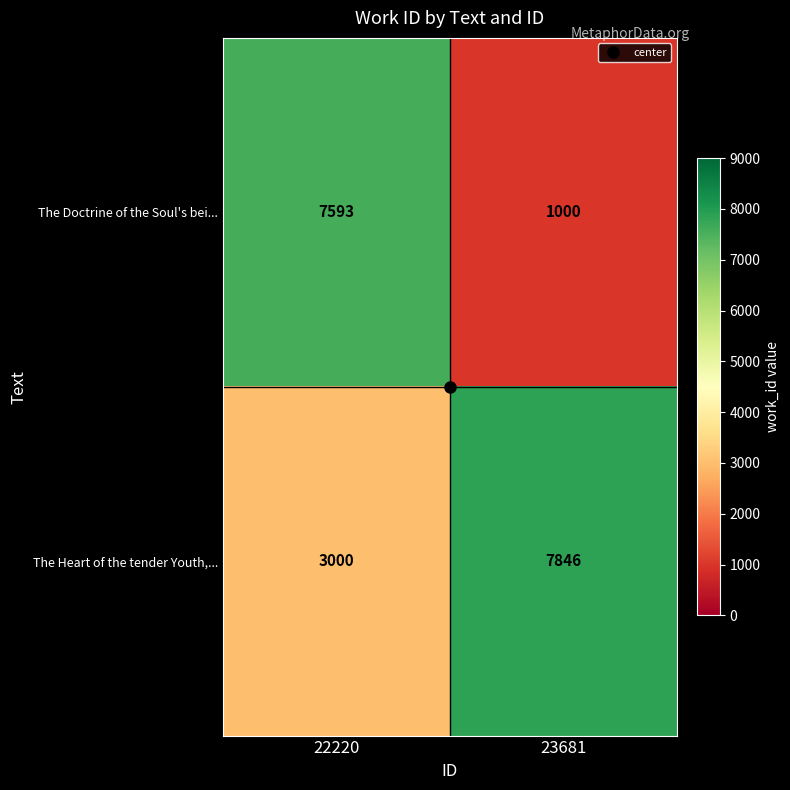

True or false: The Doctrine of the Soul's bei... has a value of 7593 at 22220.

True